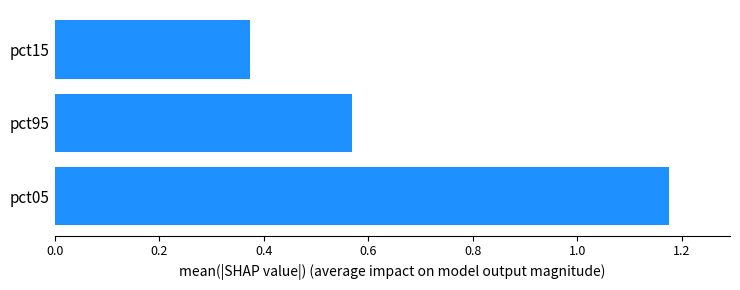

At which label is the value closest to 0?

pct15